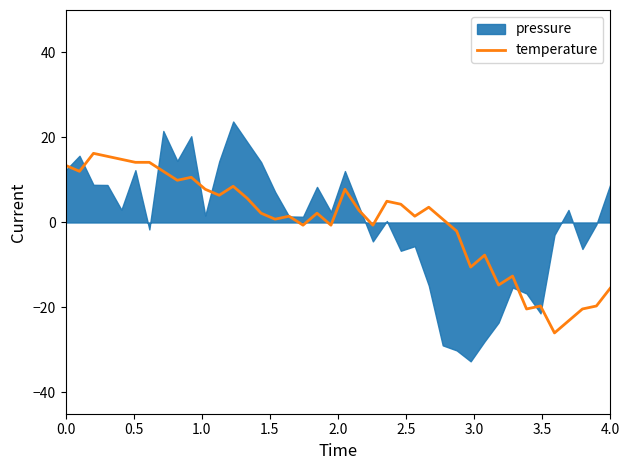

What is the maximum value for temperature?

16.3